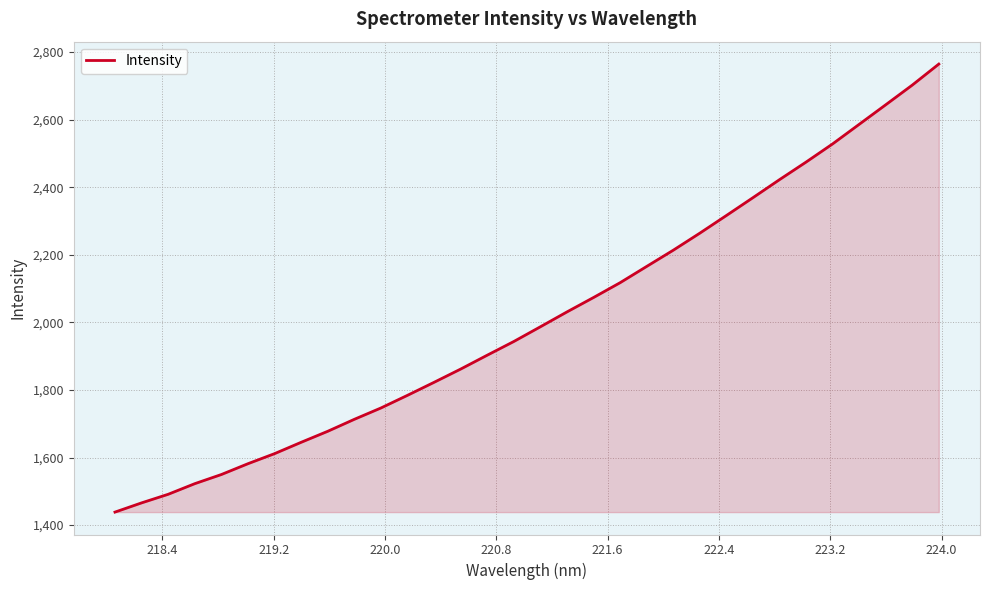

What is the difference between the maximum and minimum values?

1325.9